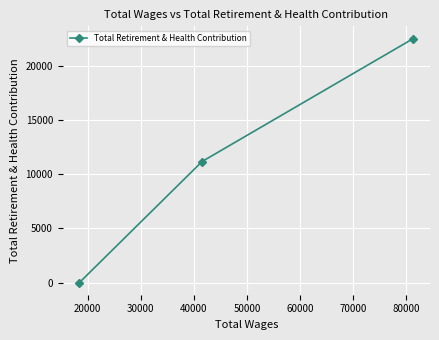

What is the maximum value shown in the chart?

22535